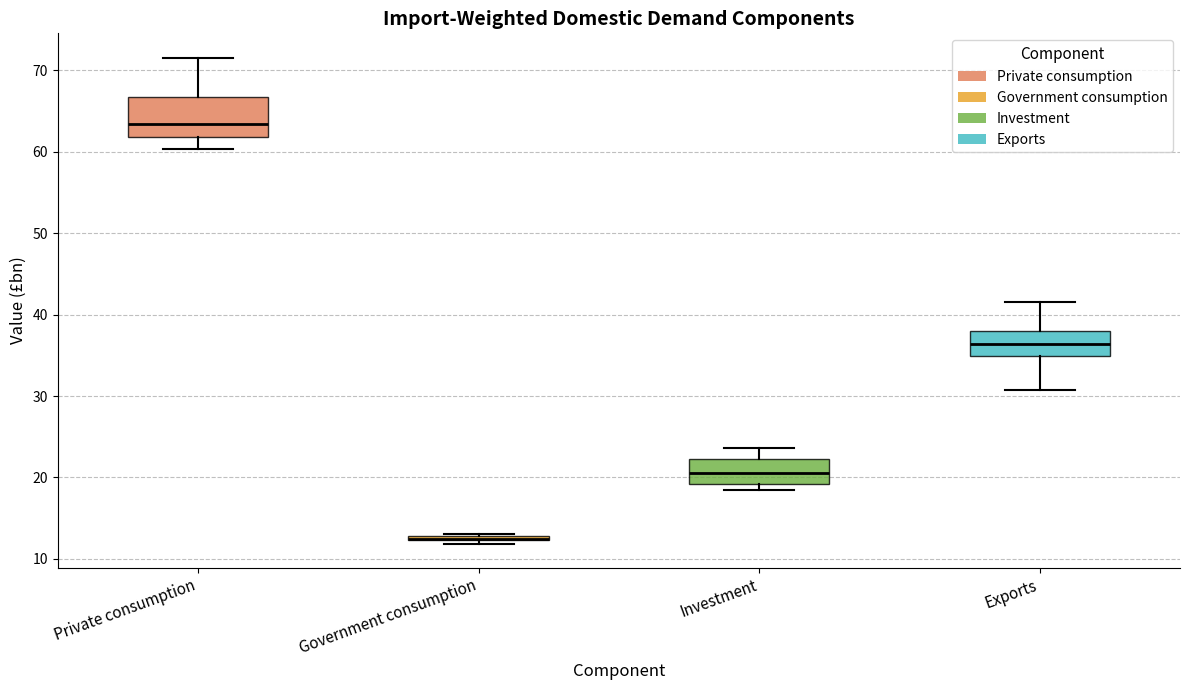

Comparing the boxes themselves (not the whiskers), which one is the tallest?

Private consumption